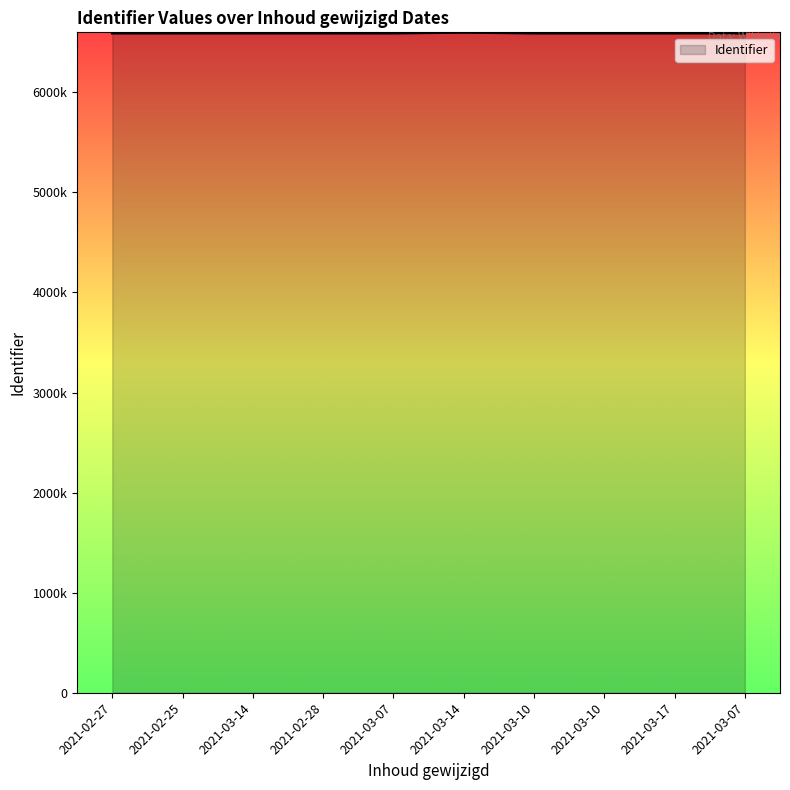

Does the chart have visible grid lines?

No